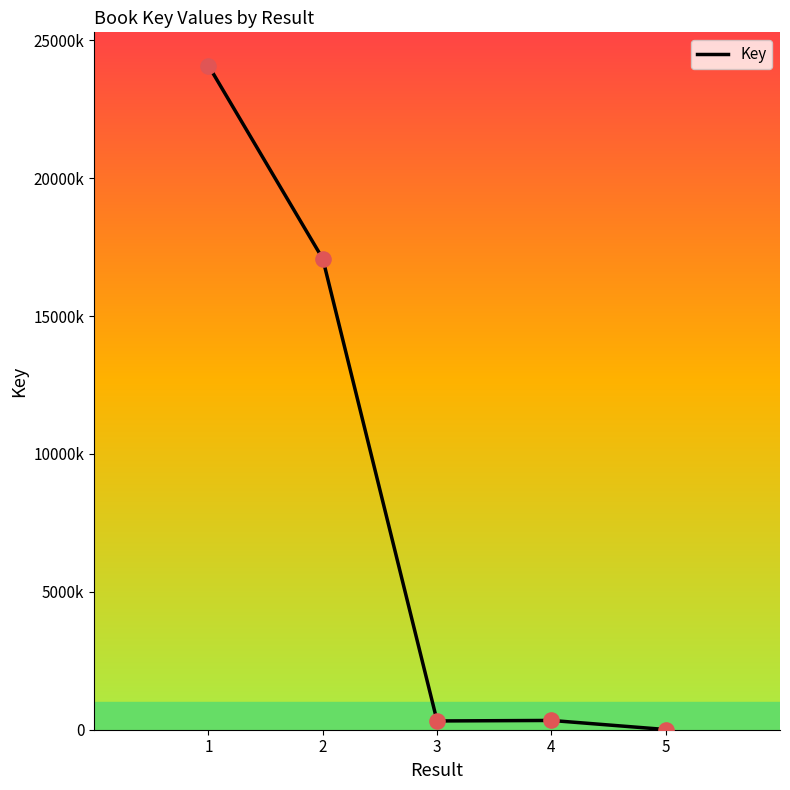

What is the change in value from 1 to 3?

-23763005